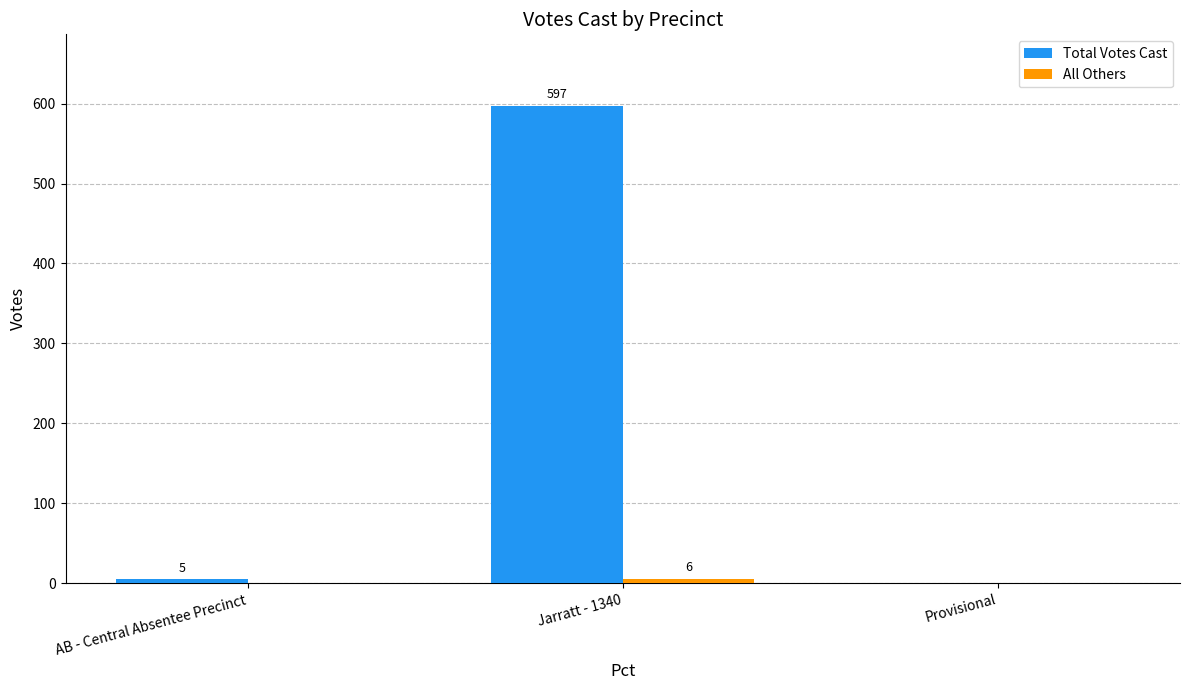

The Total Votes Cast series shows 0 at Provisional. True or false?

True